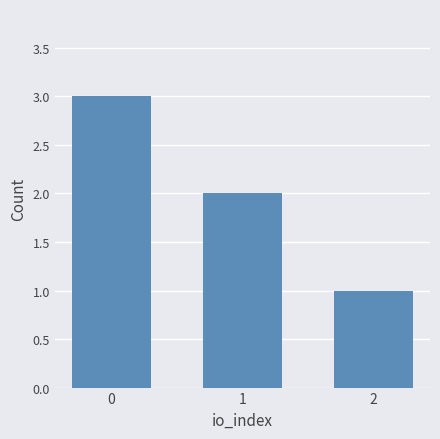

What is the ratio of the value at 0 to the value at 2?

3.0